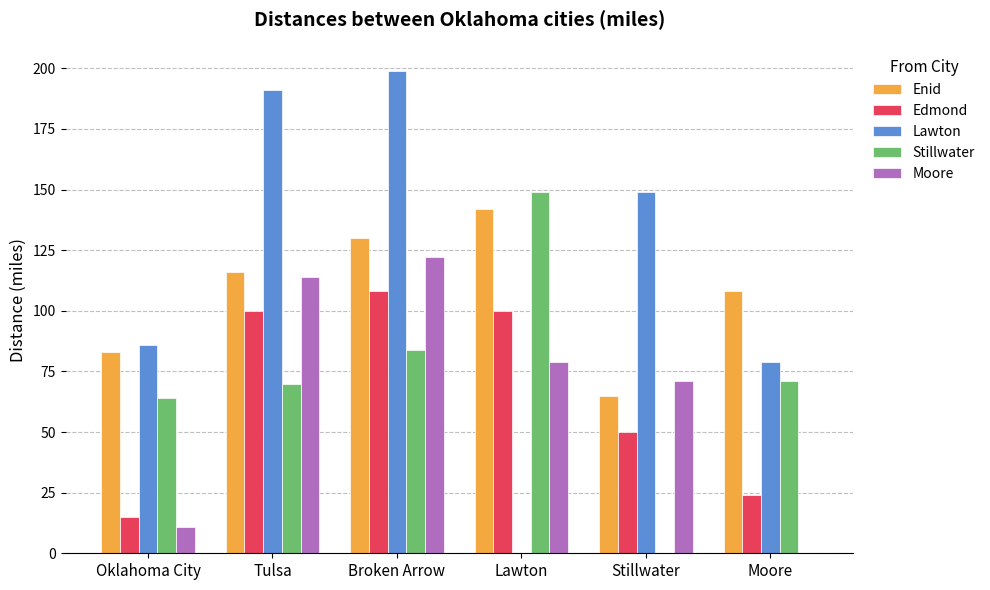

The value of Edmond at Stillwater is 50. True or false?

True